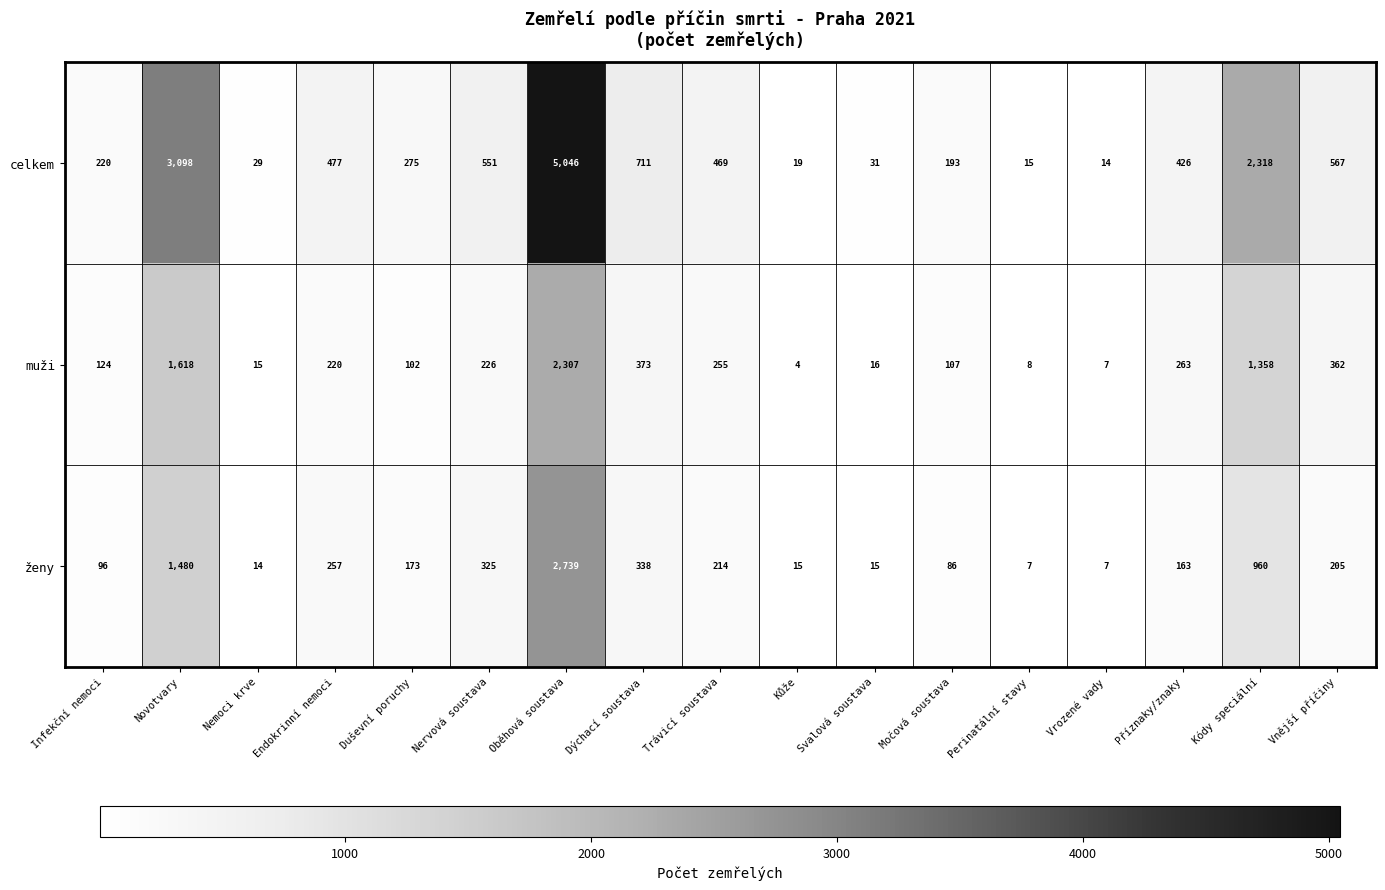

What is the sum of the muži values at Močová soustava and Trávicí soustava?

362